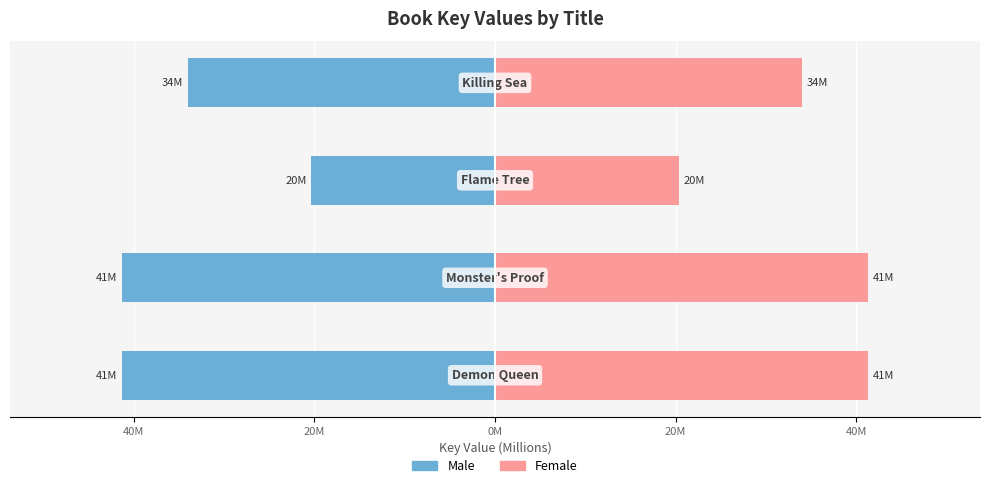

What is the spread (max minus min) of values at 20M?

40.7